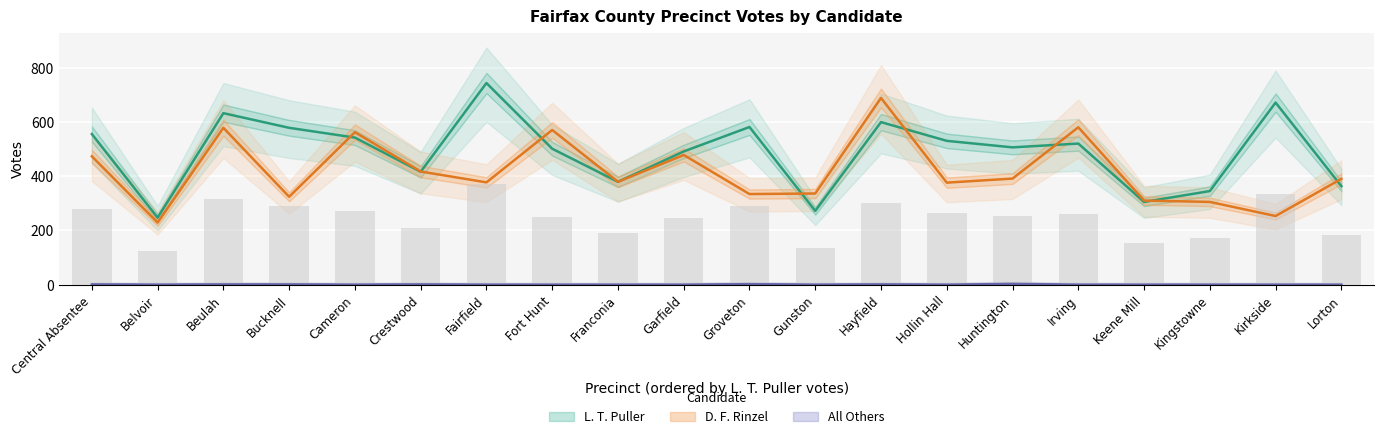

At Gunston, list the series in order from smallest to largest.

All Others, L. T. Puller, D. F. Rinzel